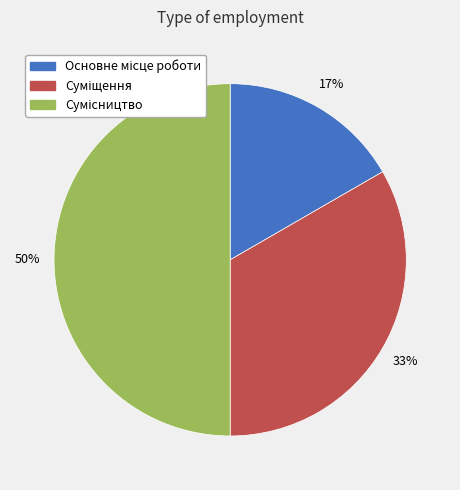

To the nearest percent, what is the average slice percentage?

33%